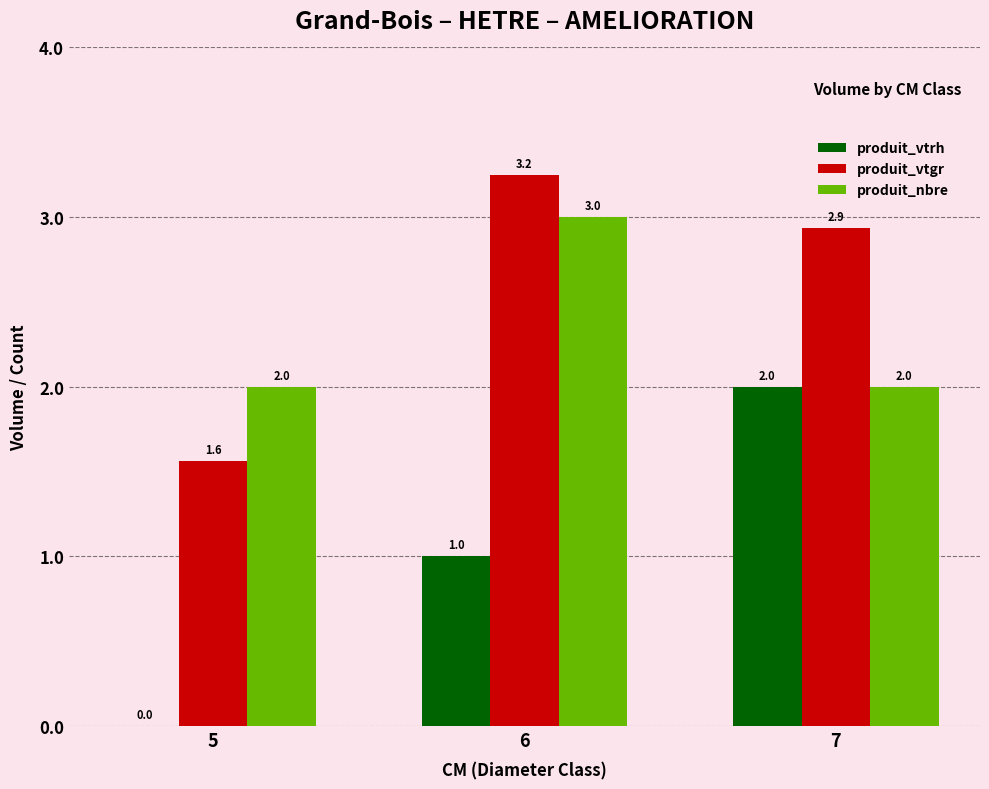

What is the average value of the produit_vtrh series?

1.0